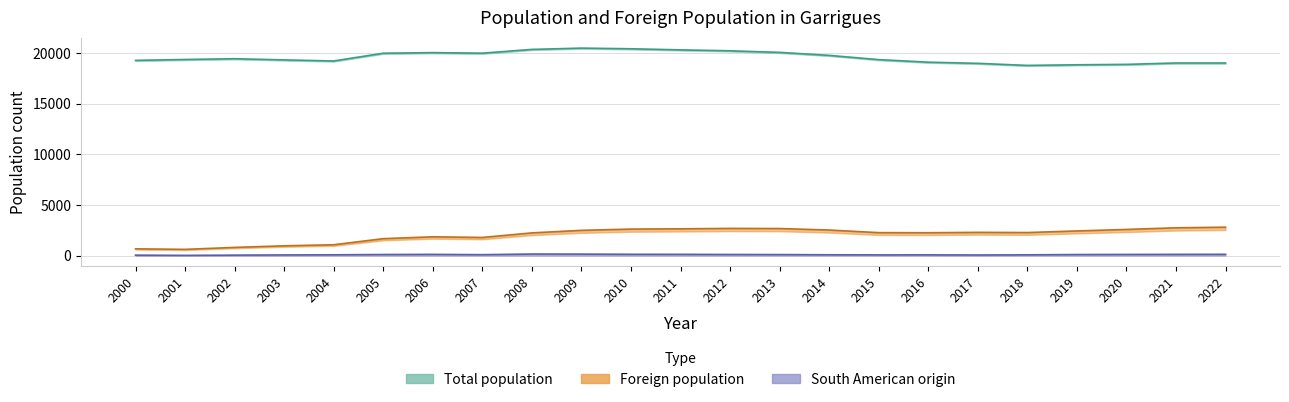

In Foreign population, how many points are lower than both neighbors (excluding endpoints)?

4